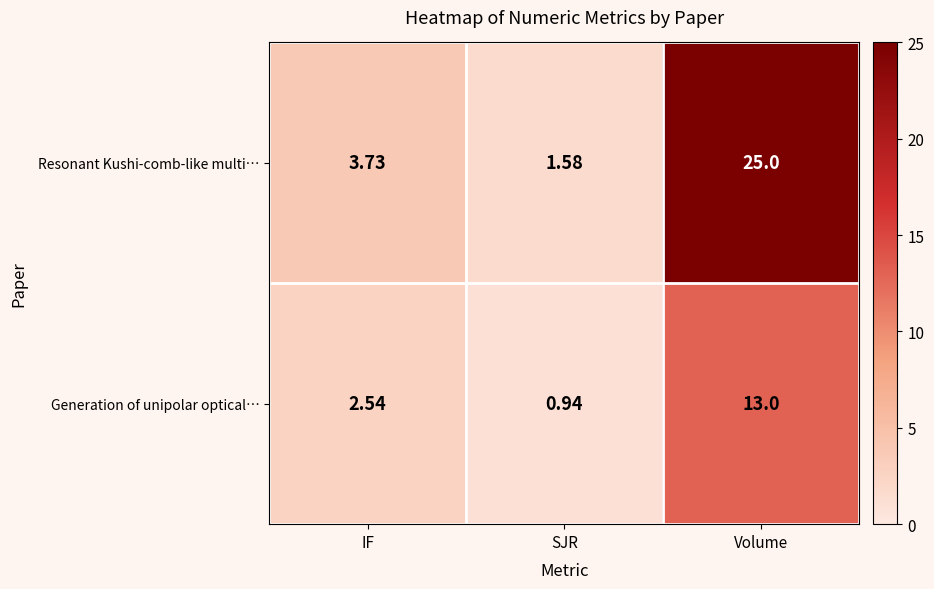

Rank the series at SJR from highest to lowest value.

Resonant Kushi-comb-like multi…, Generation of unipolar optical…